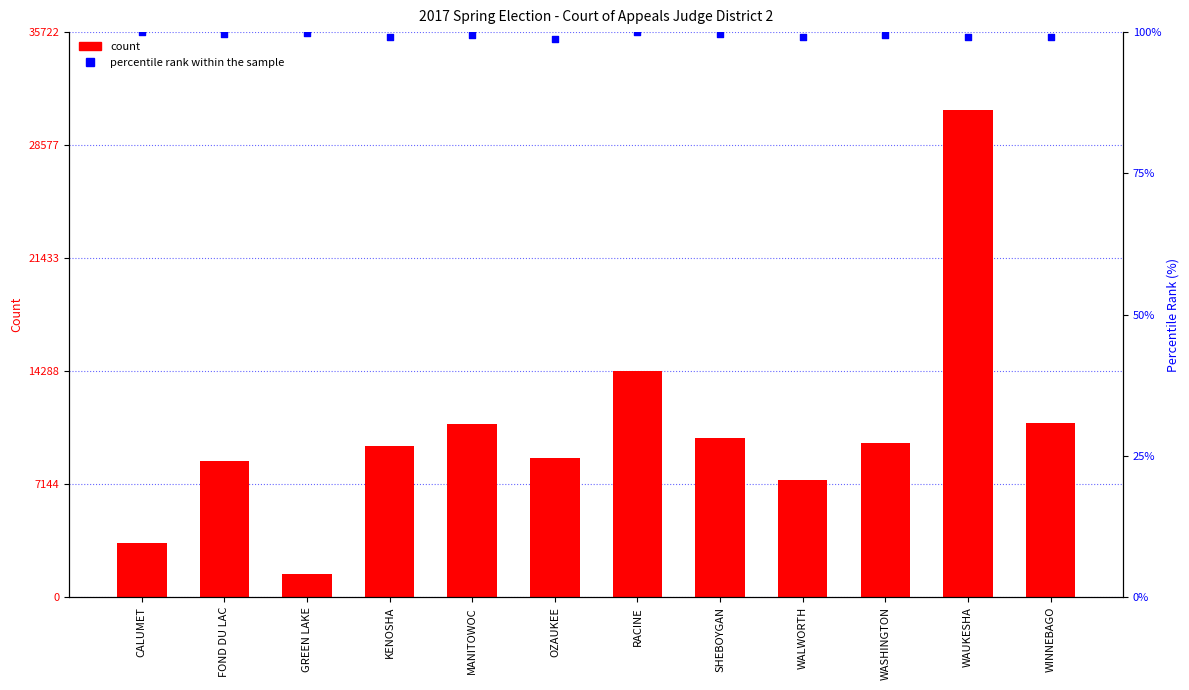

Is the value of percentile rank within the sample at WINNEBAGO greater than the value of Brian K. Hagedorn at OZAUKEE?

No